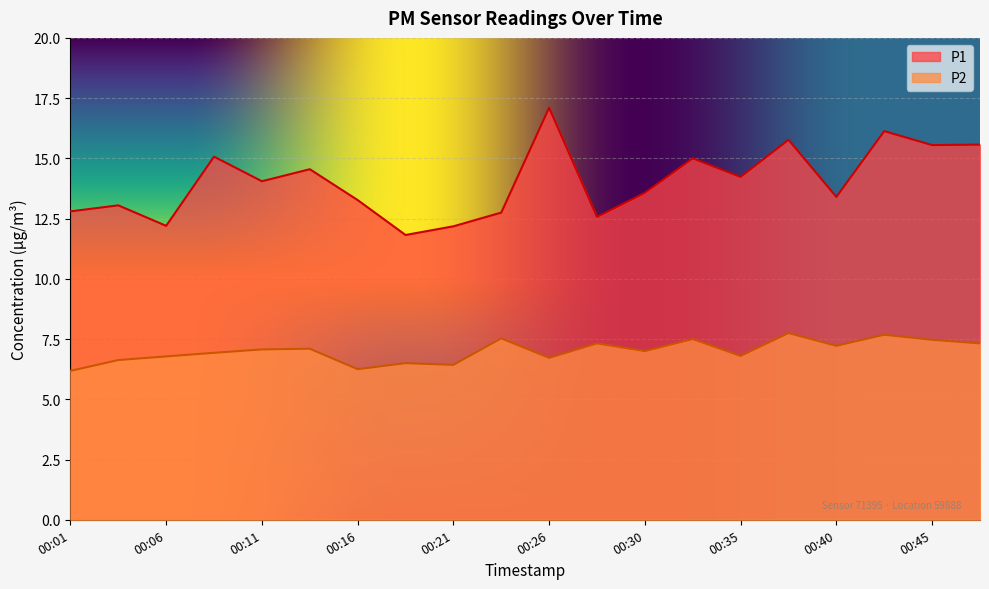

True or false: P1 has a value of 24.4 at 00:38.

False